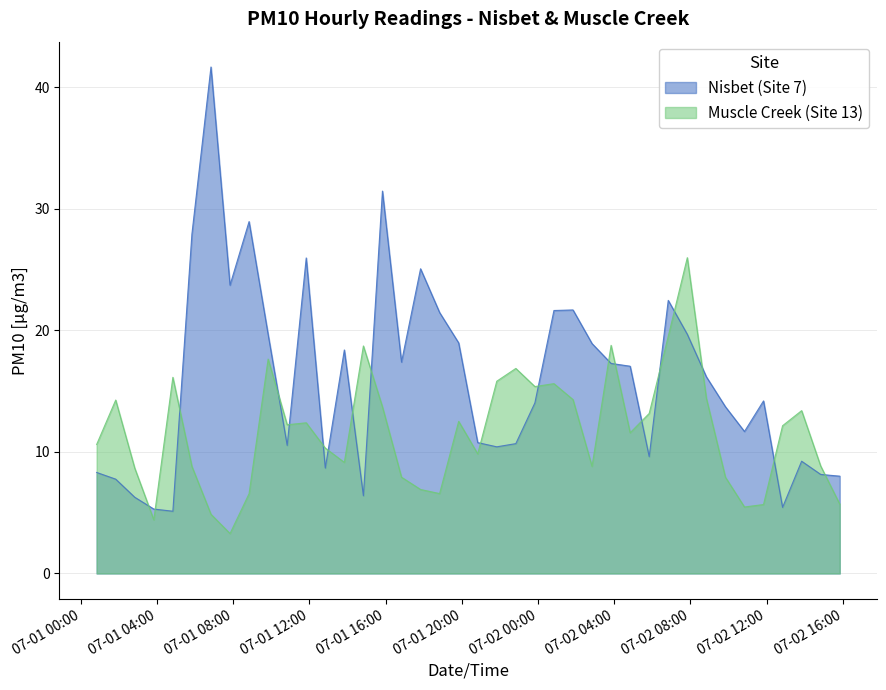

At how many categories does at least one series exceed 16?

23